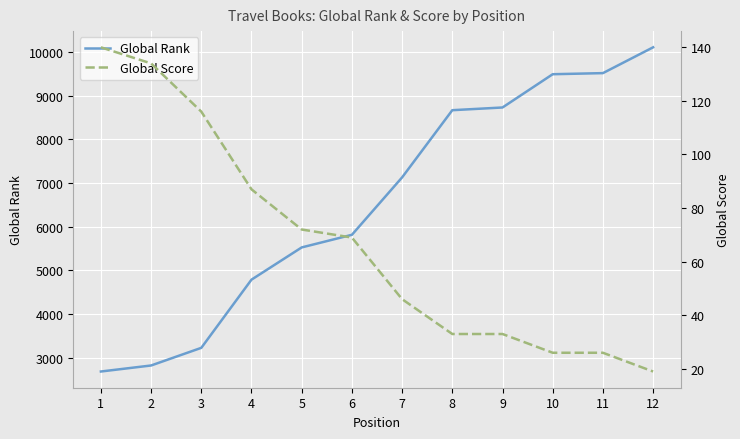

Which series has the largest total across all categories?

Global Rank